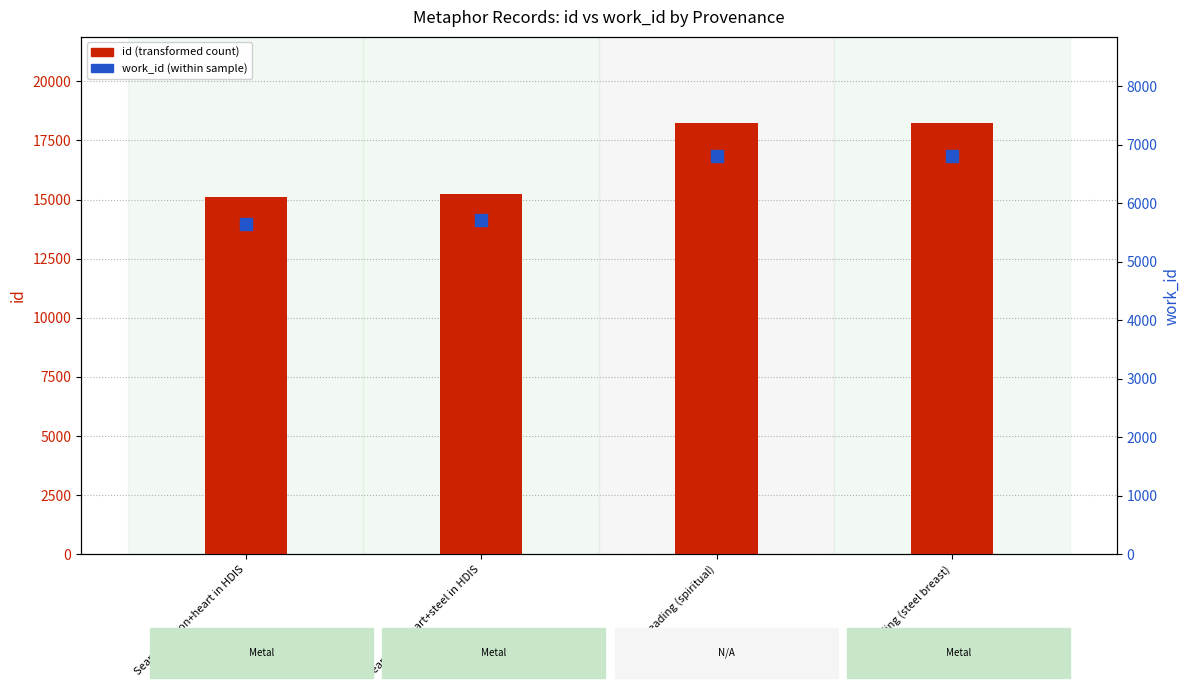

What are all the series names shown in the legend?

id, work_id